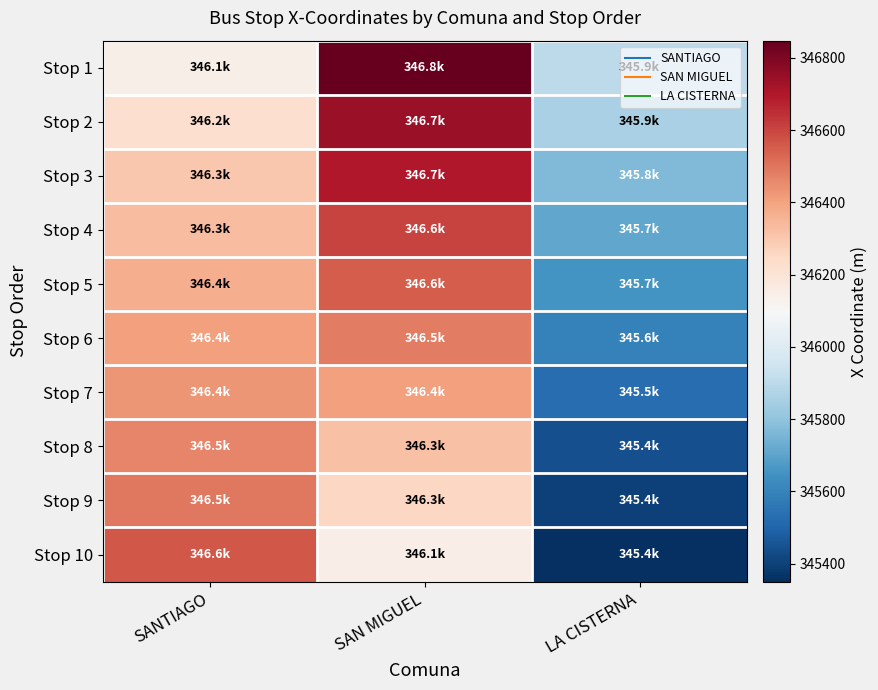

Count the number of categories in the chart.

3